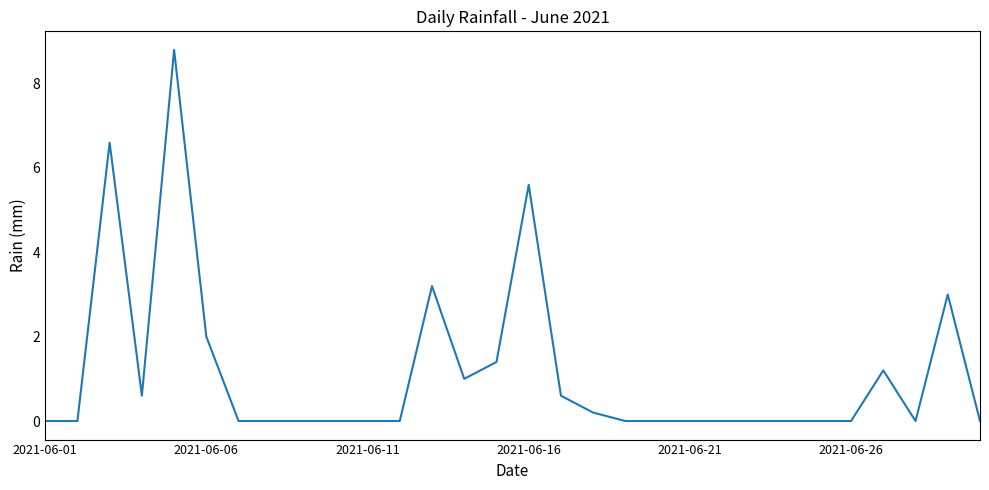

Is this an area chart (filled region under the line)?

No